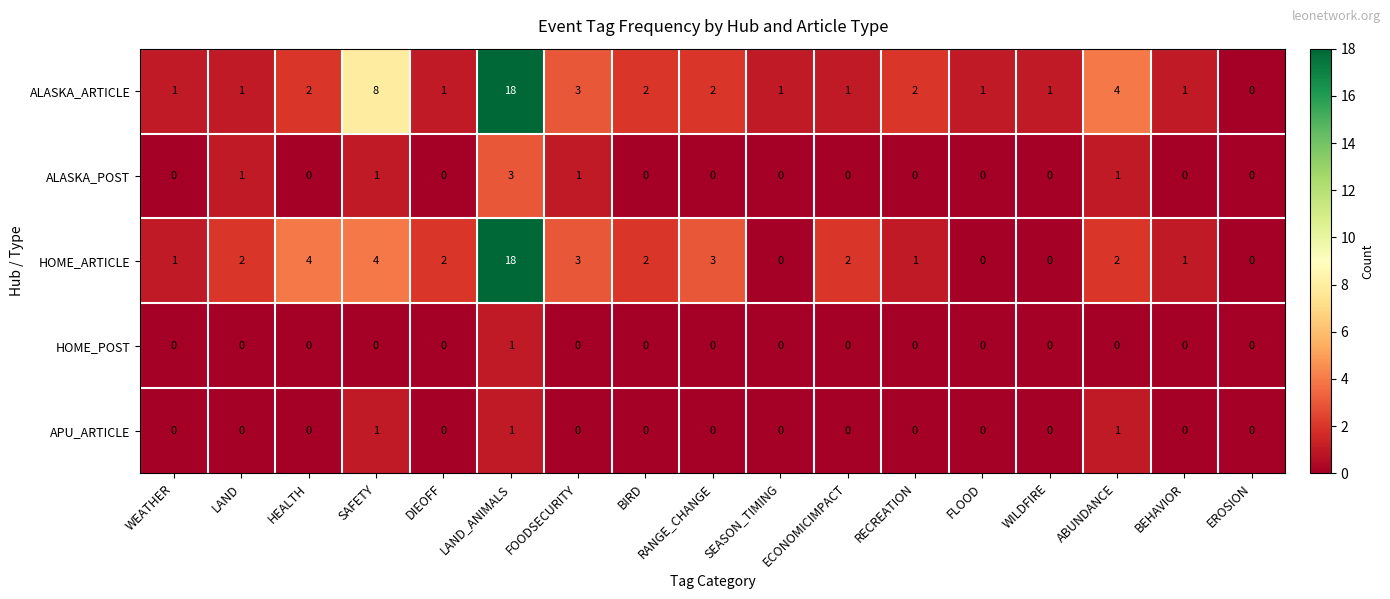

Which series has the largest total across all categories?

ALASKA_ARTICLE